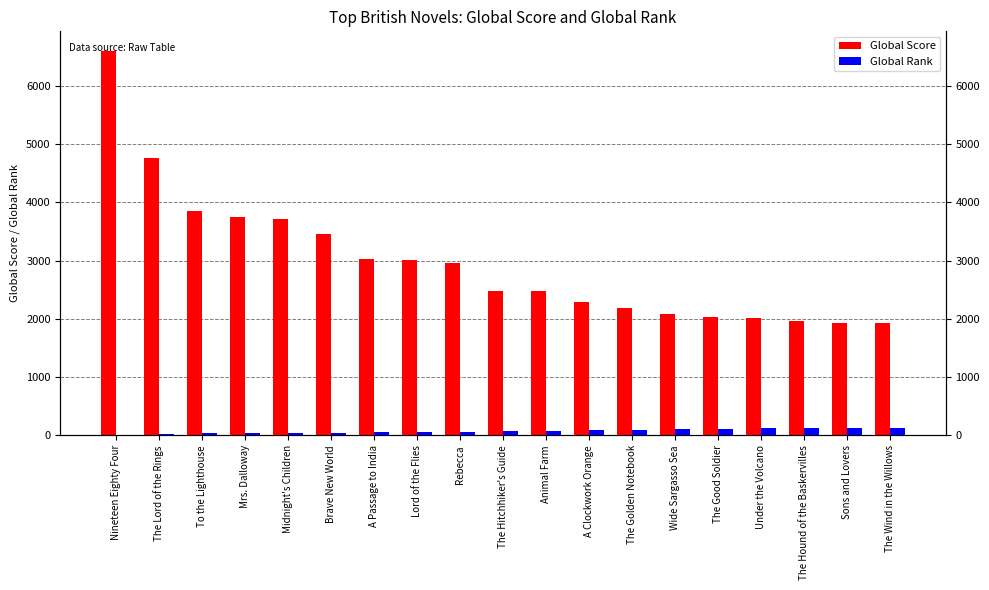

What is the spread (max minus min) of values at The Wind in the Willows?

1794